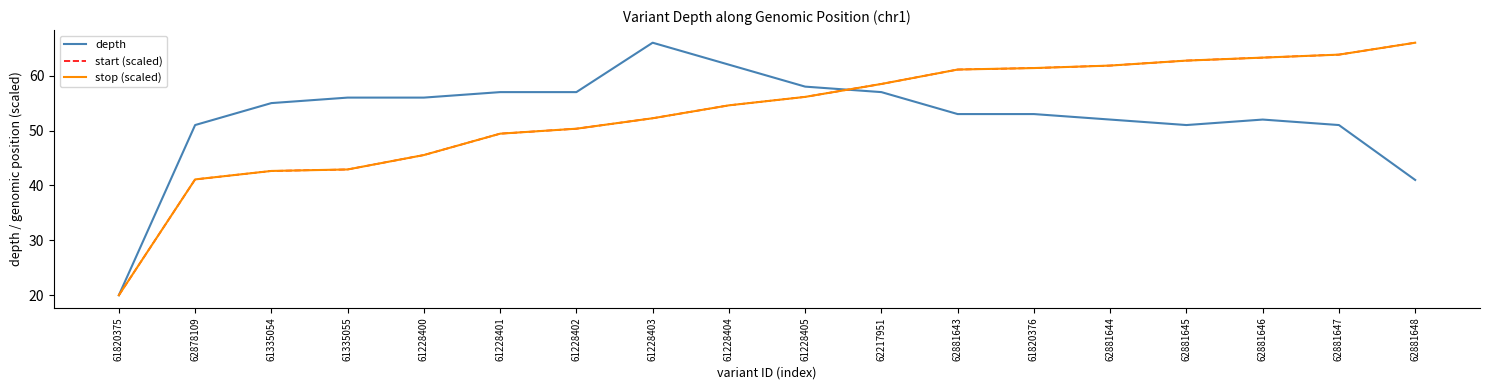

Which has a higher value, 61228405 or 62878109?

61228405